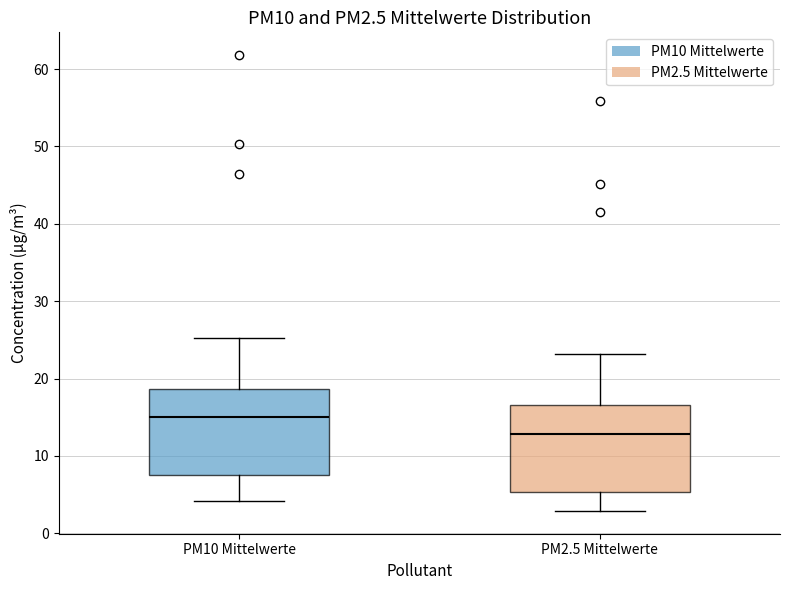

Reading left to right, transcribe this box plot: for each box, give where its median line is, the range the box spans, and where its two whiskers end, as read against the y-axis. The values are not printed on the chart, so give them approximately, as read against the axis.

PM10 Mittelwerte: median 15, box 8 to 19, whiskers 4 to 25
PM2.5 Mittelwerte: median 13, box 5 to 17, whiskers 3 to 23